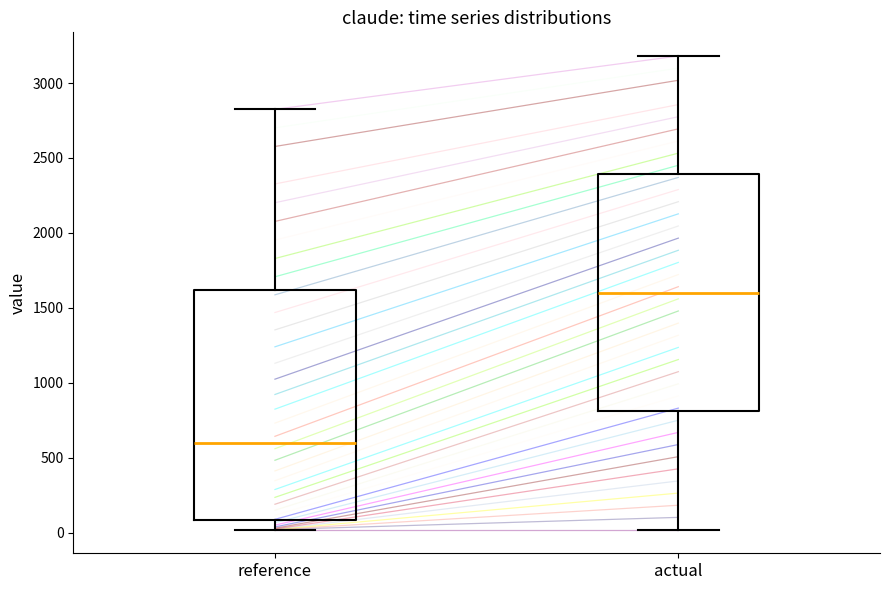

Where does the median line of the box for actual sit on the y-axis? The values are not printed on the chart, so give them approximately, as read against the axis.

1600